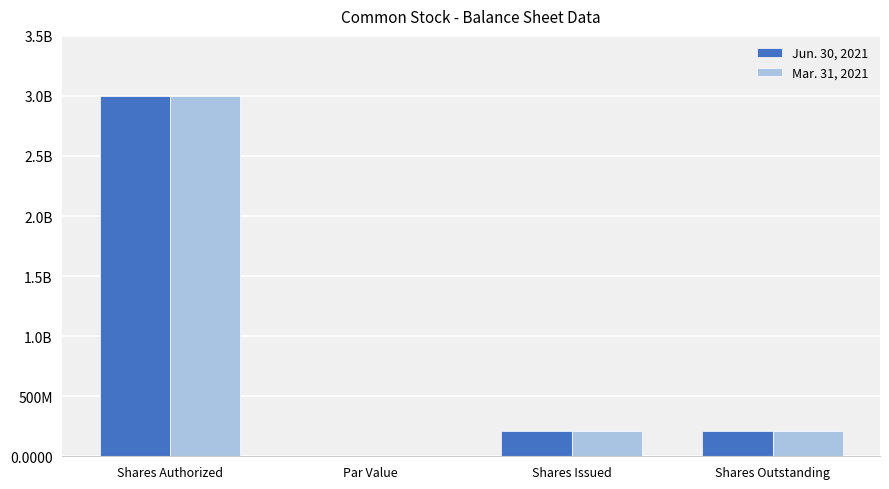

What is the difference between the maximum and minimum values in the Mar. 31, 2021 series?

3000000000.0